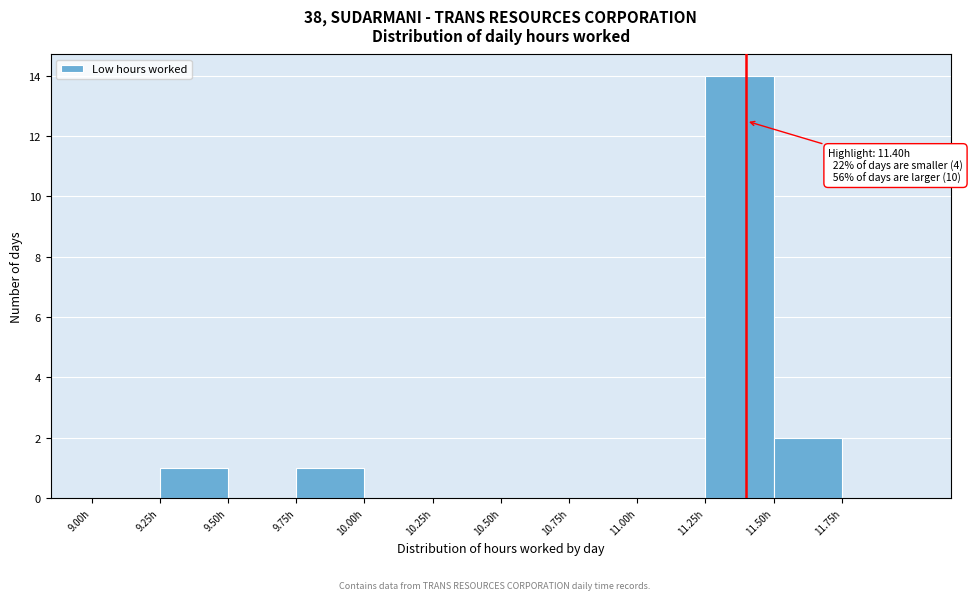

Over which range of the x-axis is the bar tallest?

11.25 to 11.50